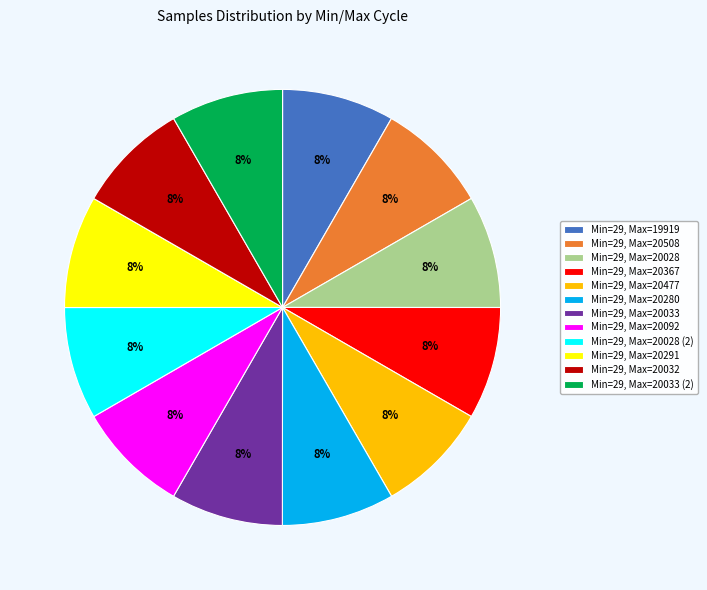

To the nearest percent, what portion does Min=29, Max=20367 represent?

8%